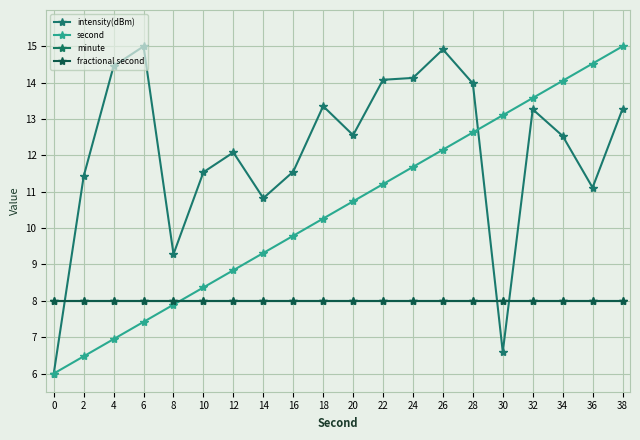

Reading right to left, what are all the values shown in this chart?

intensity(dBm): 13.3	11.1	12.5	13.3	6.6	14.0	14.9	14.1	14.1	12.6	13.4	11.6	10.8	12.1	11.5	9.3	15.0	14.5	11.4	6.0
second: 15.0	14.5	14.1	13.6	13.1	12.6	12.2	11.7	11.2	10.7	10.3	9.8	9.3	8.8	8.4	7.9	7.4	6.9	6.5	6.0
minute: 8.0	8.0	8.0	8.0	8.0	8.0	8.0	8.0	8.0	8.0	8.0	8.0	8.0	8.0	8.0	8.0	8.0	8.0	8.0	8.0
fractional second: 8.0	8.0	8.0	8.0	8.0	8.0	8.0	8.0	8.0	8.0	8.0	8.0	8.0	8.0	8.0	8.0	8.0	8.0	8.0	8.0